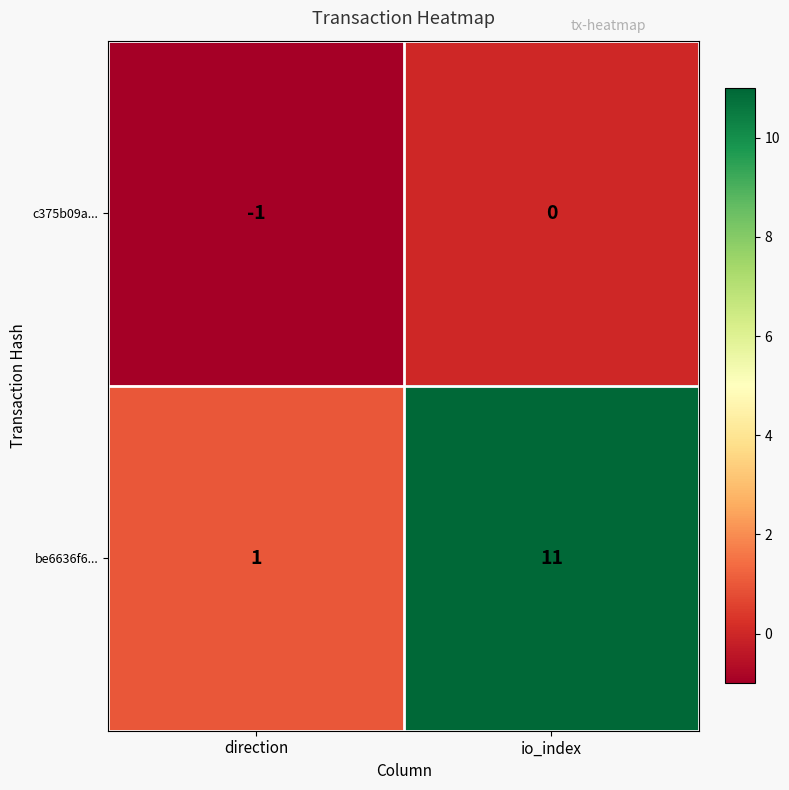

At which category is the sum across all series the highest?

io_index